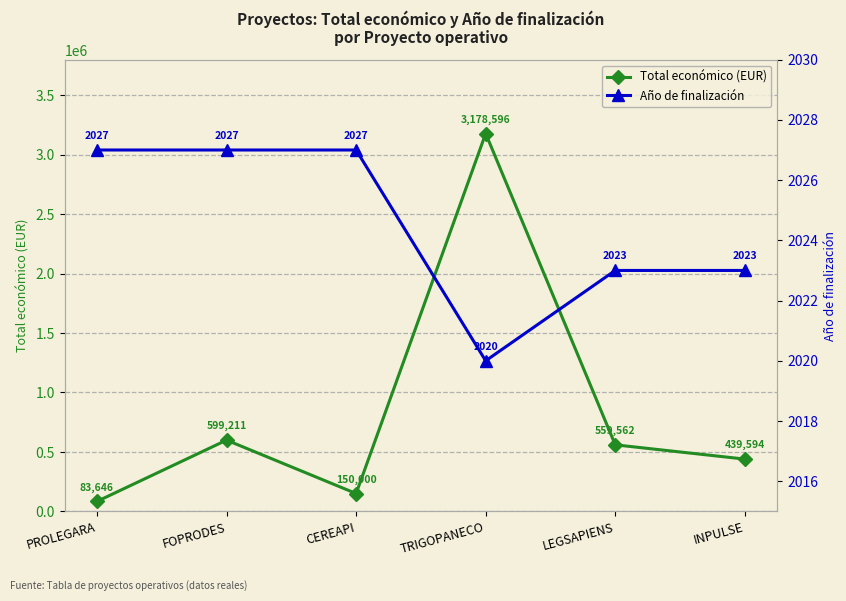

At which category is the sum across all series the highest?

TRIGOPANECO